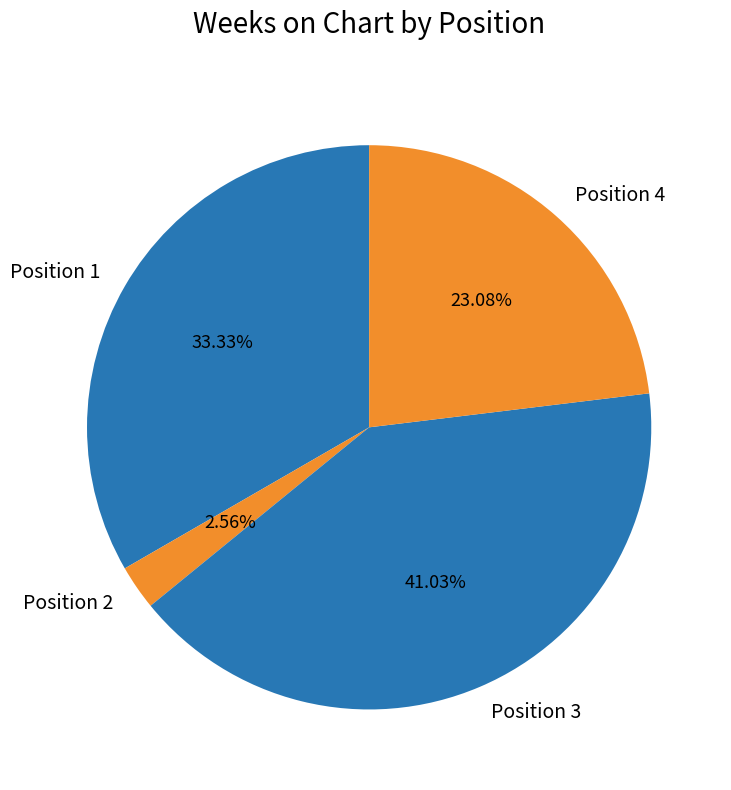

What is the smallest slice in the pie chart?

Position 2